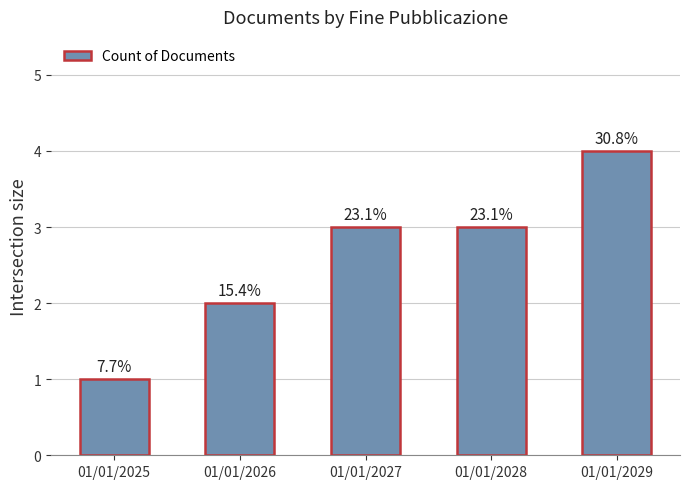

List the labels in order of value, smallest first.

01/01/2025, 01/01/2026, 01/01/2027, 01/01/2028, 01/01/2029